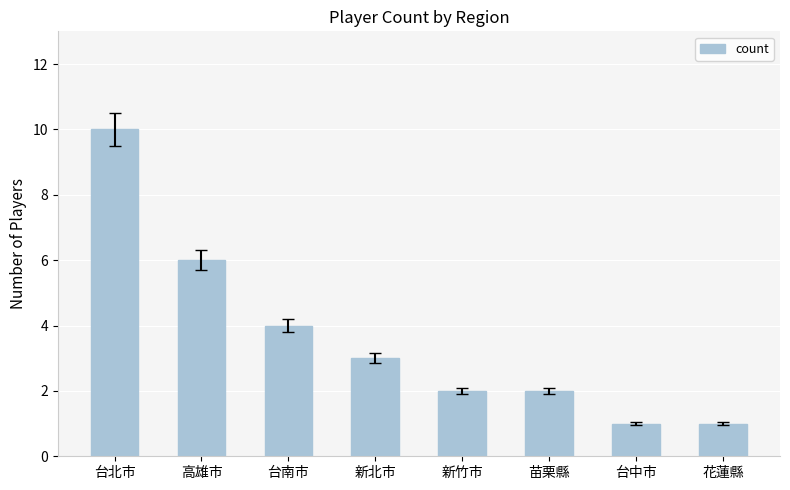

Does the chart contain any negative values?

No